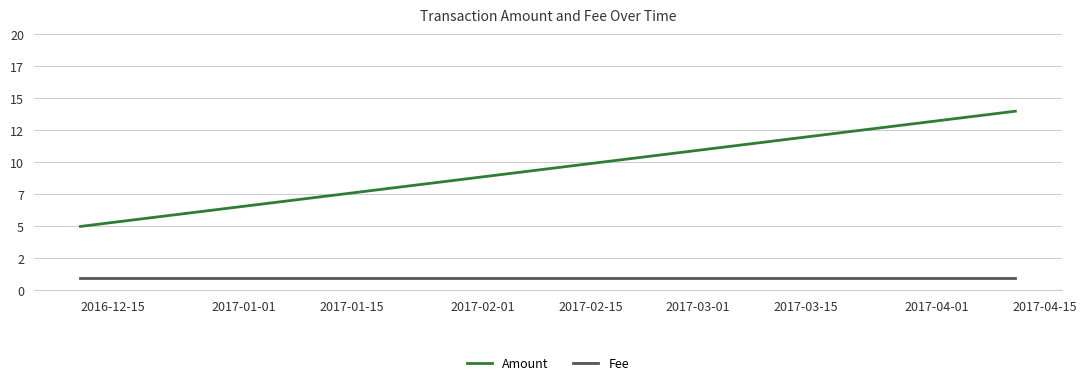

The value of Amount at 2016-12-15 is 2. True or false?

False